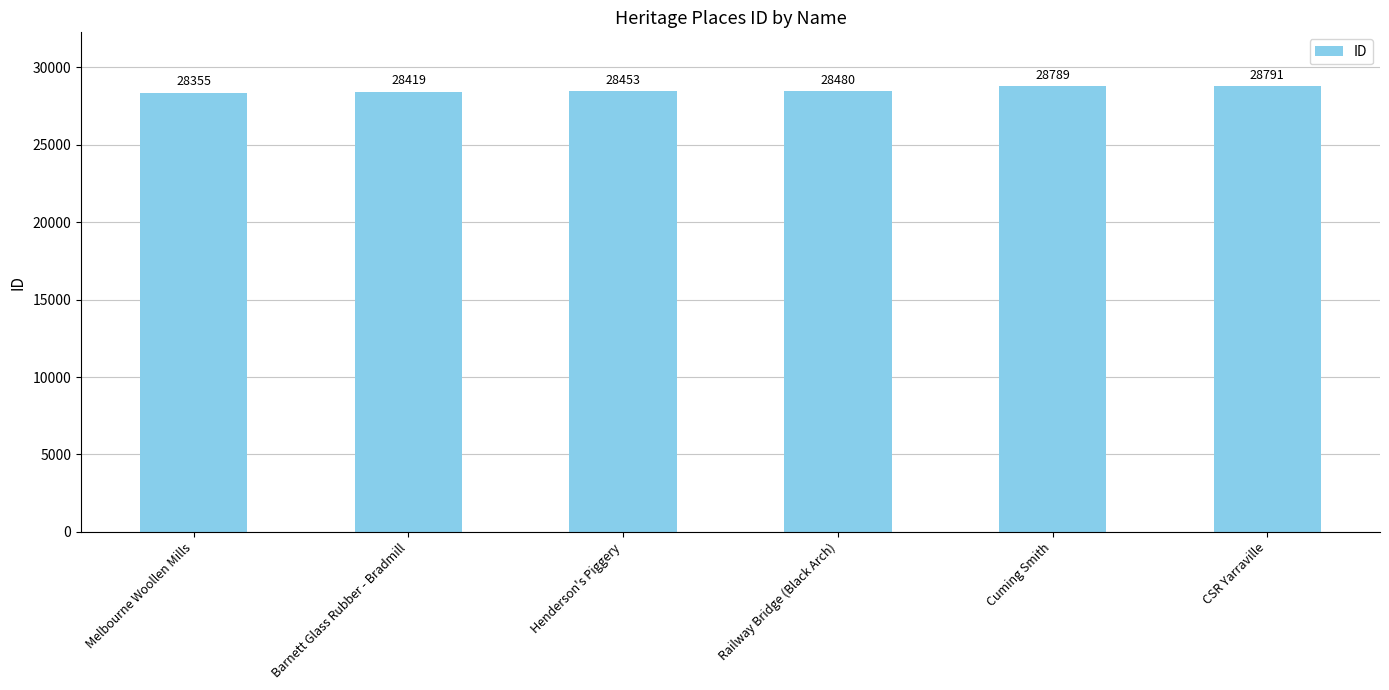

How many distinct data groups are displayed?

1